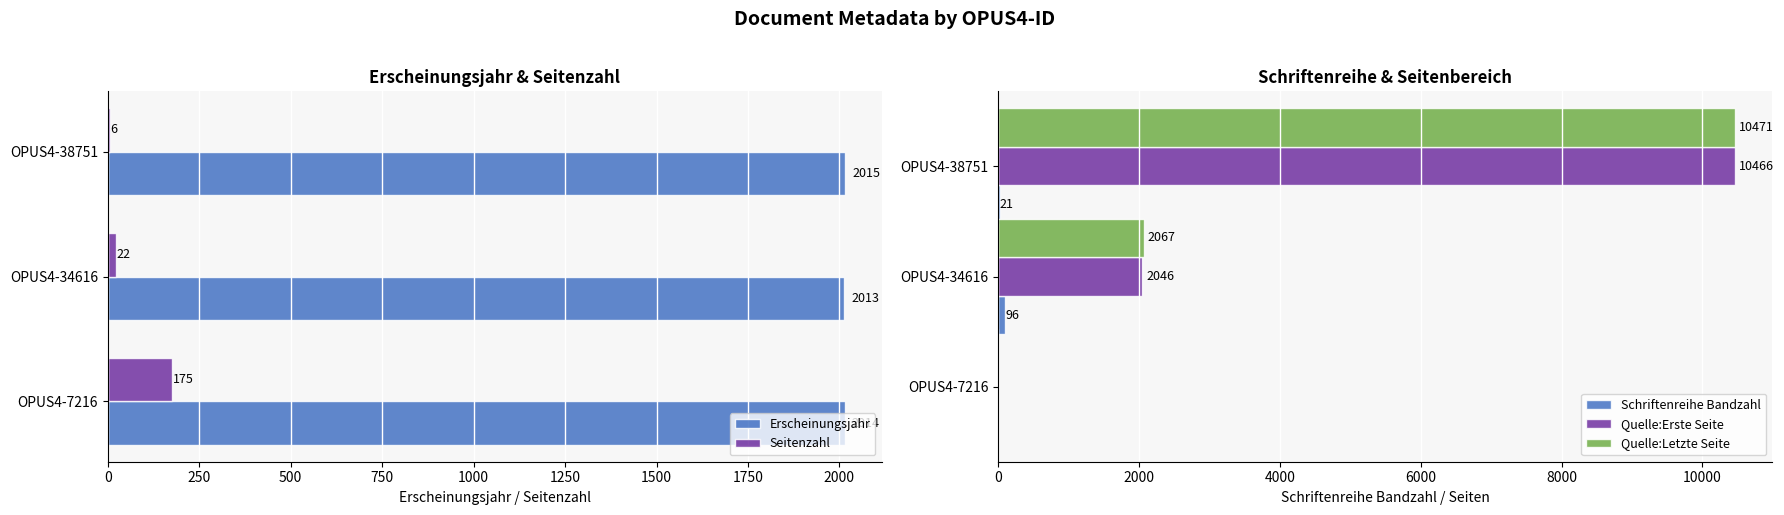

The value of Quelle:Letzte Seite at OPUS4-34616 is 2067. True or false?

True